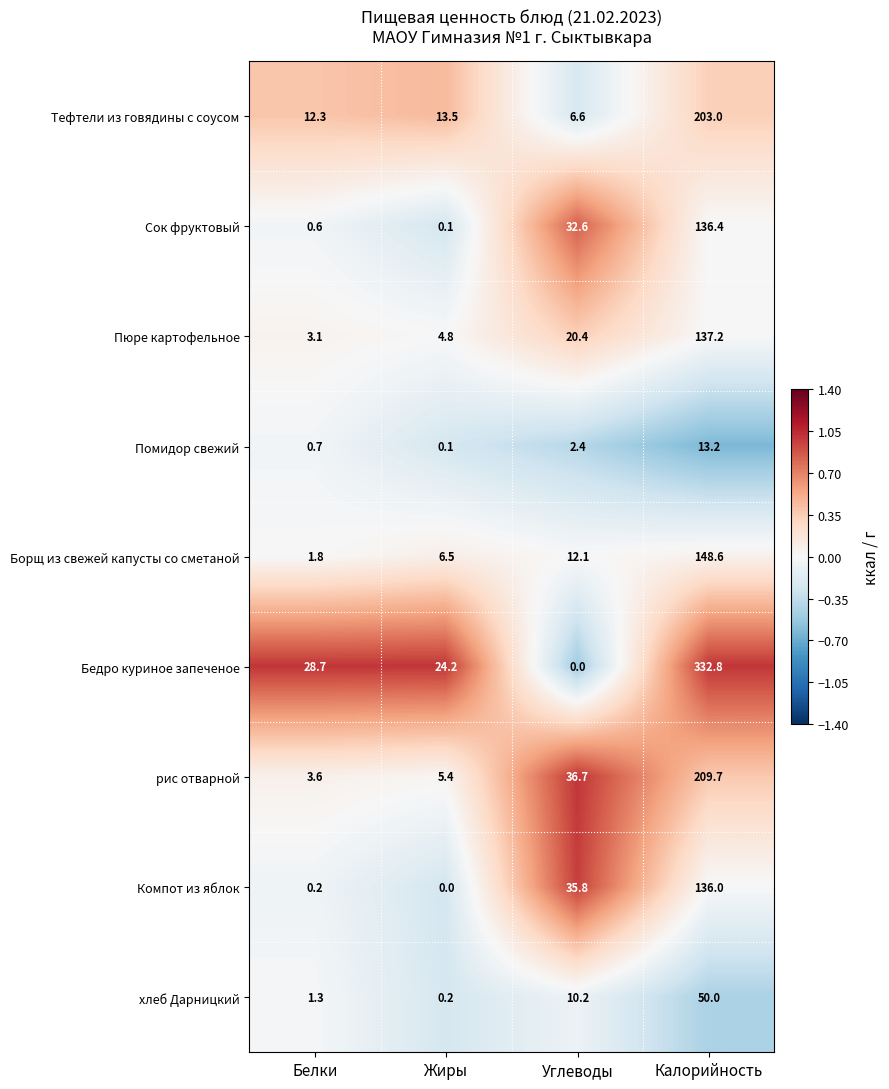

Is it true that Компот из яблок equals 35.8 at Углеводы?

True